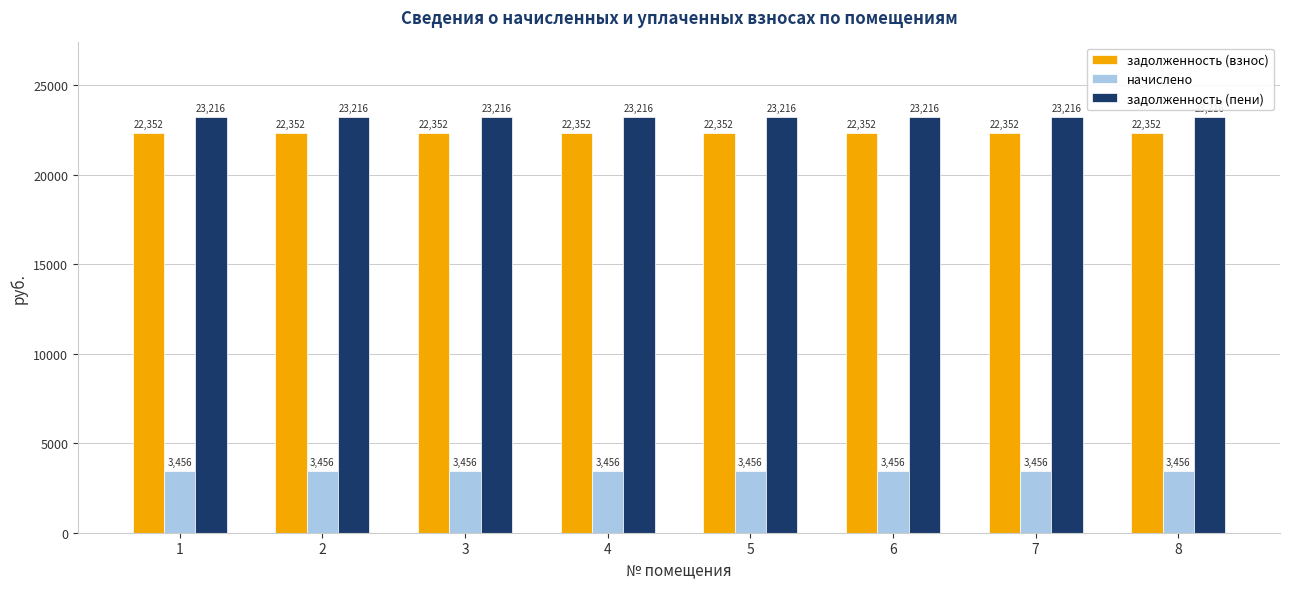

What is the minimum value shown in the chart?

3456.0